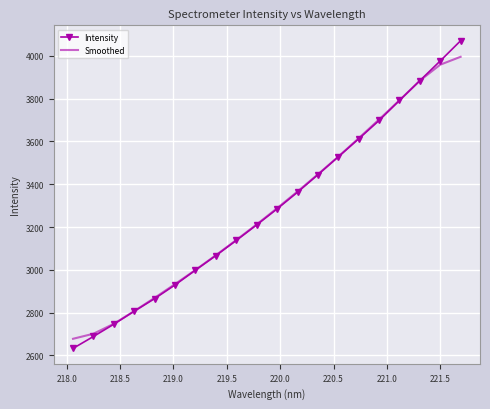

List the series in order of their peak value, lowest first.

Smoothed, Intensity